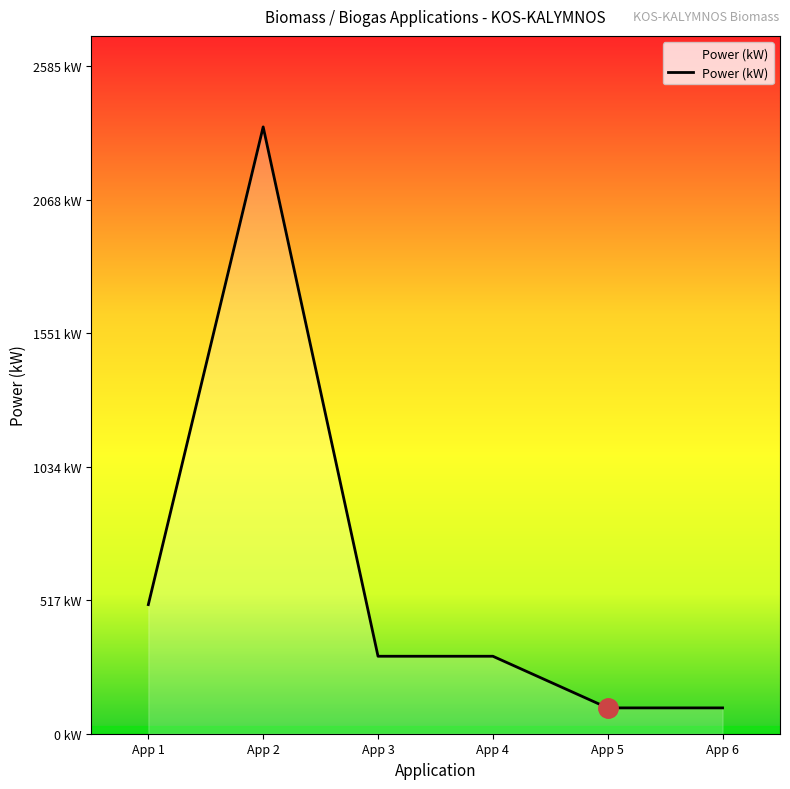

Does the chart have visible grid lines?

No